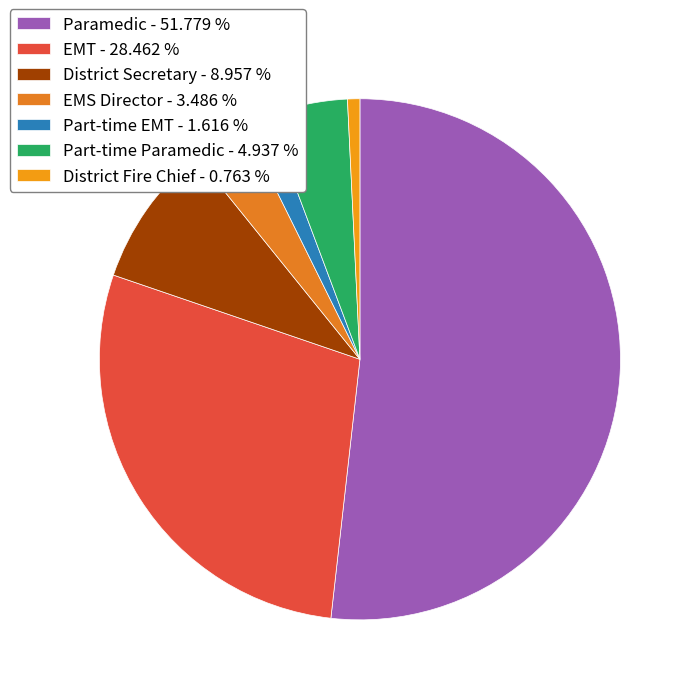

Which category has the smallest portion of the pie?

District Fire Chief - 0.763 %